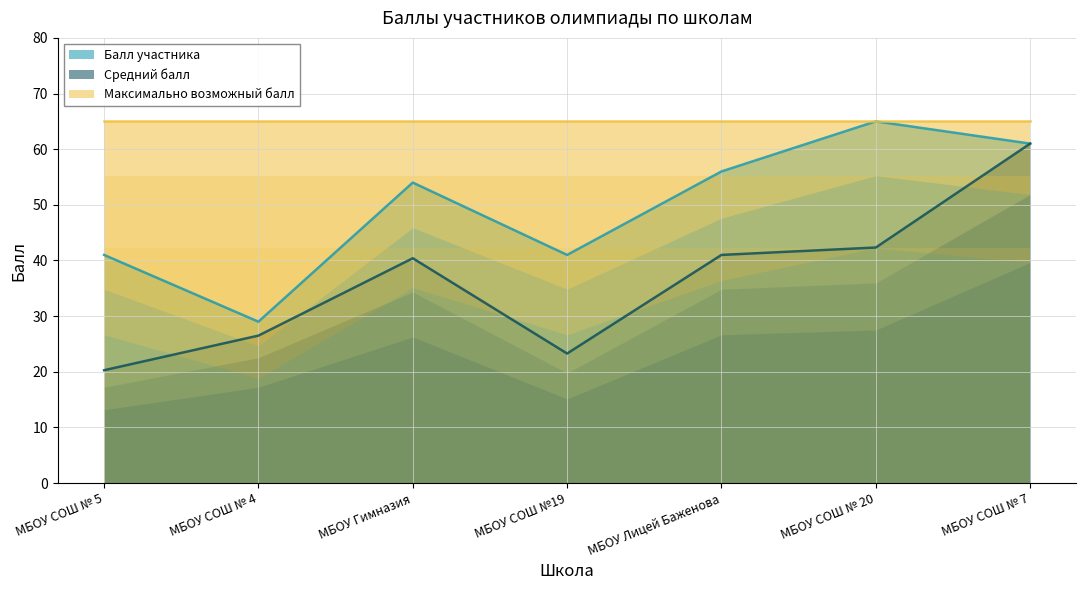

At which category is the sum across all series the highest?

МБОУ СОШ № 7